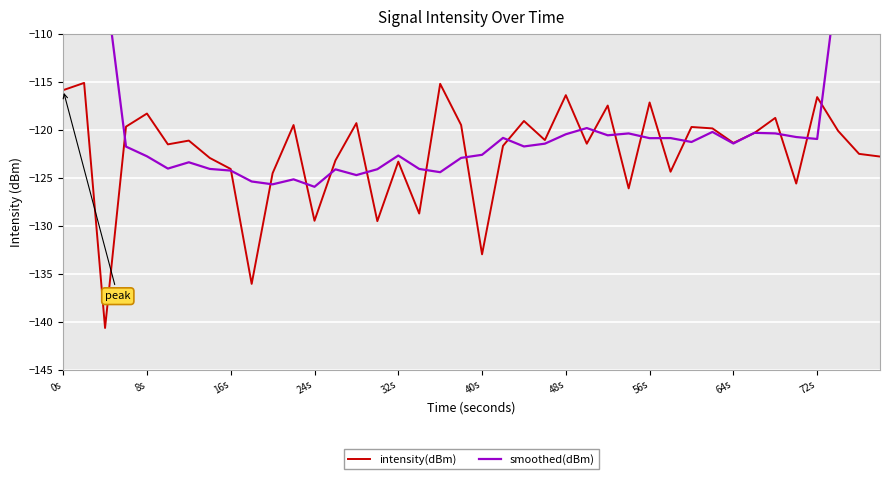

The intensity(dBm) series shows -115.9 at 0s. True or false?

True